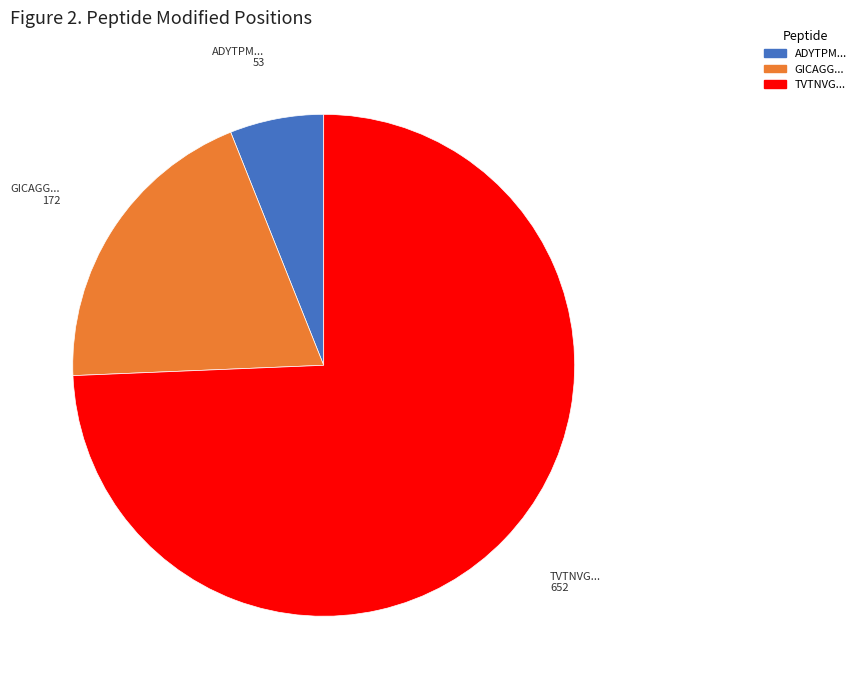

Is there a majority slice in this chart?

Yes